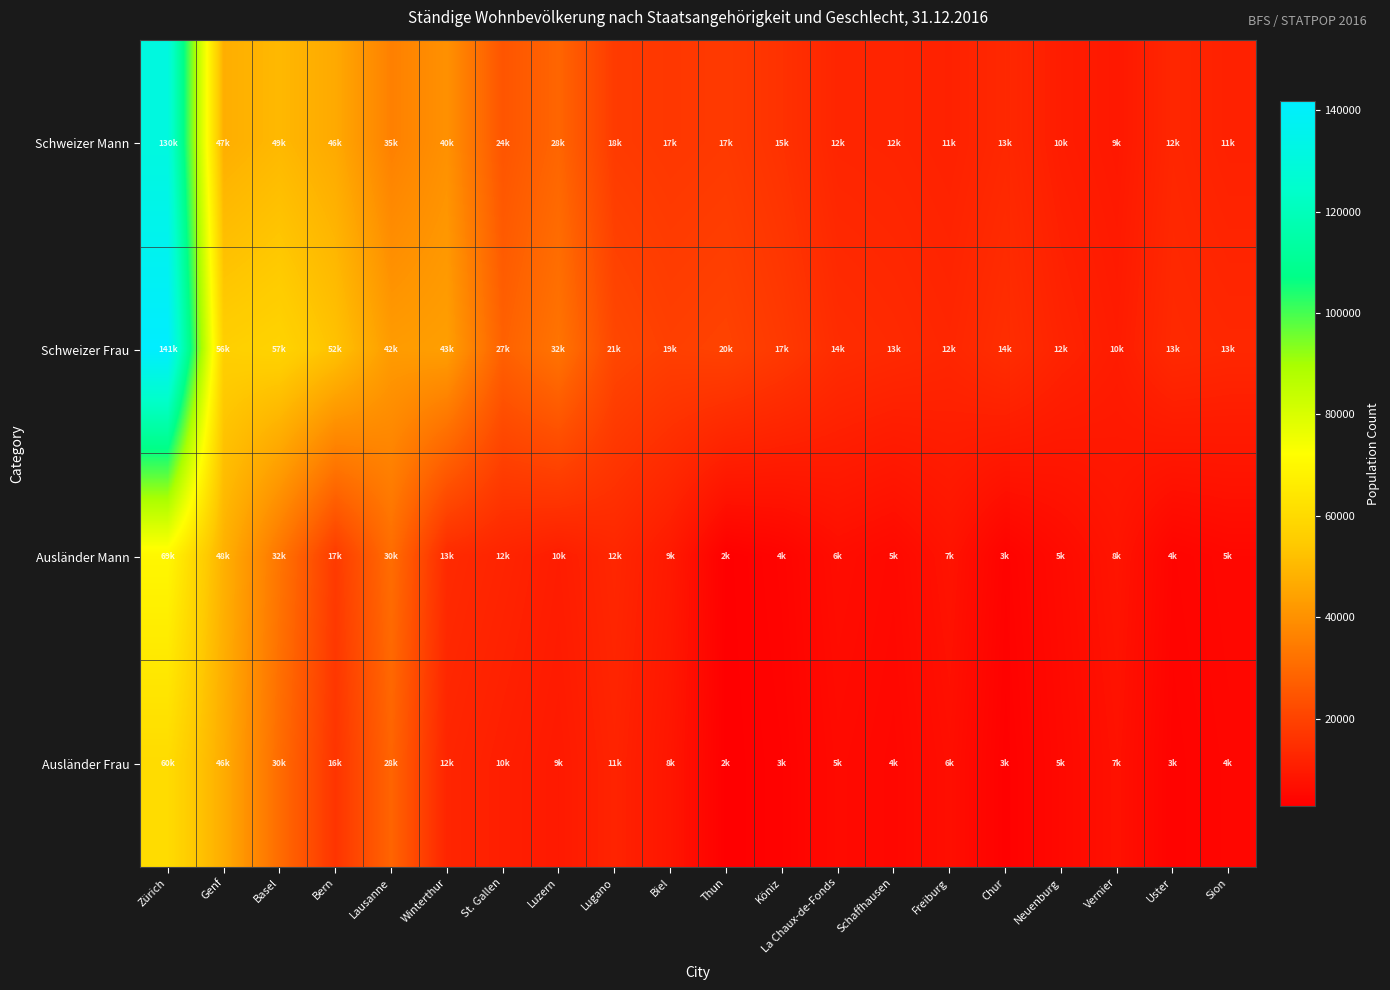

At which category is the sum across all series the highest?

Zürich